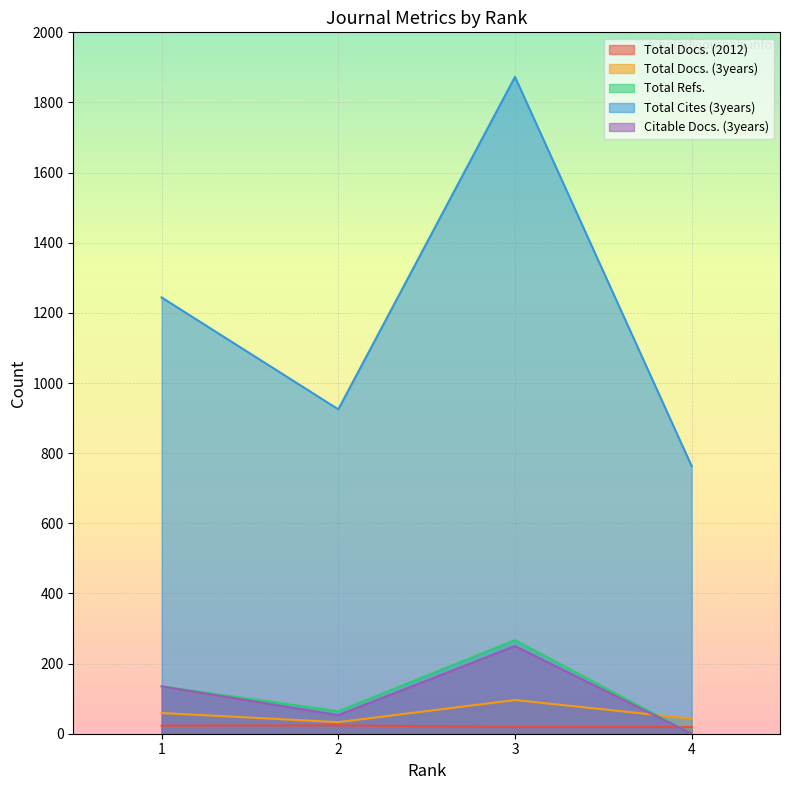

What is the approximate value of Total Docs. (3years) at 1, to the nearest 5?

60